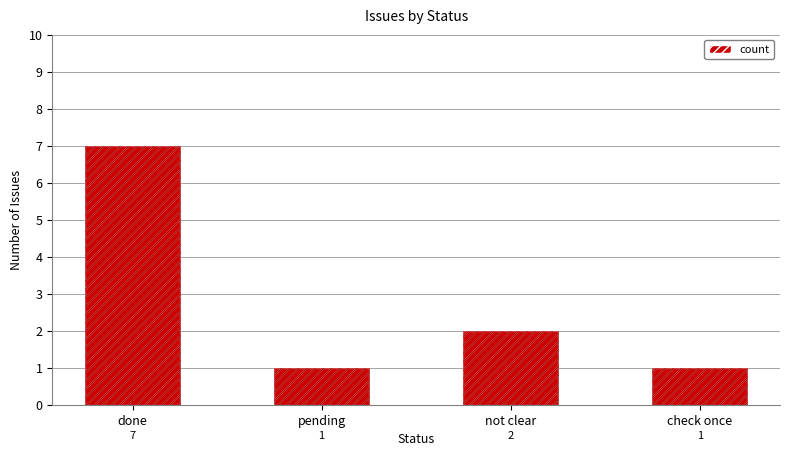

How many bars are there in total?

4